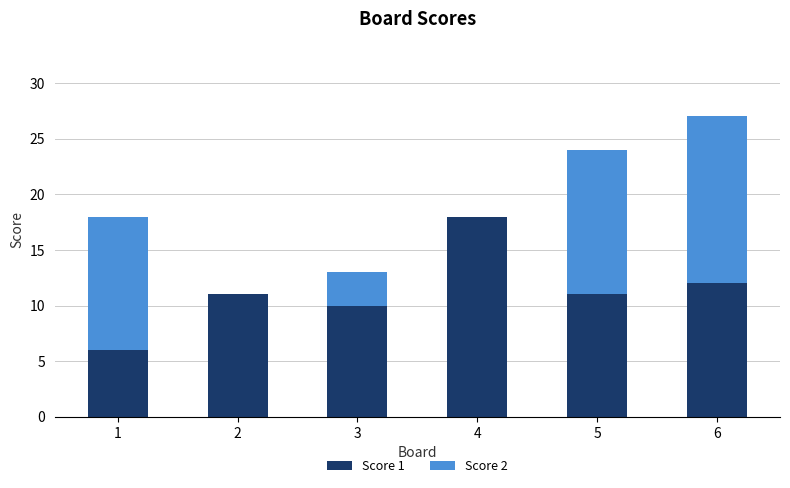

Count the number of data series in this chart.

2